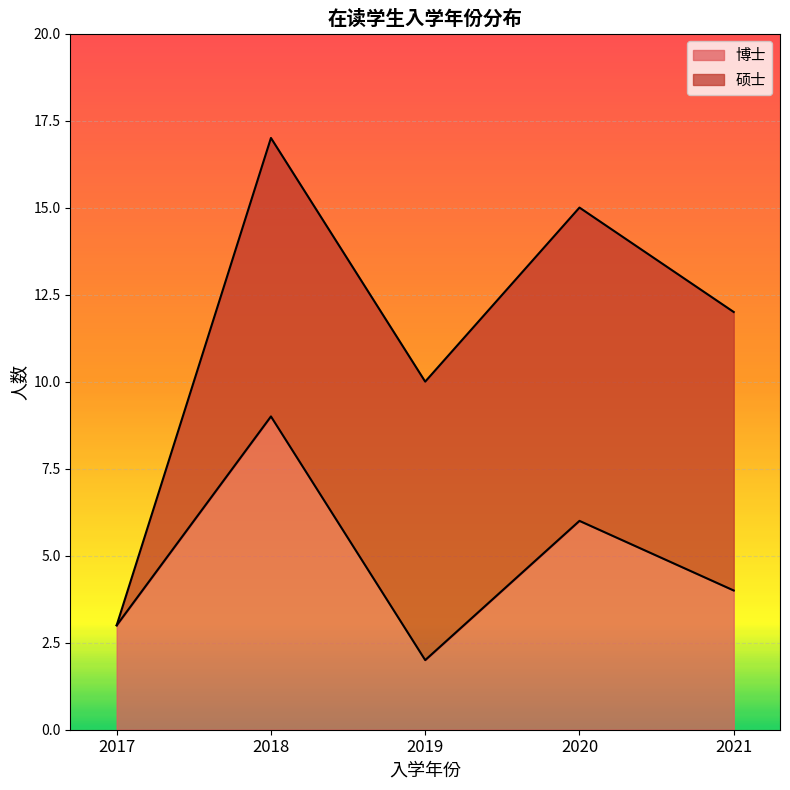

List the labels in order of value, smallest first.

2019, 2017, 2021, 2020, 2018